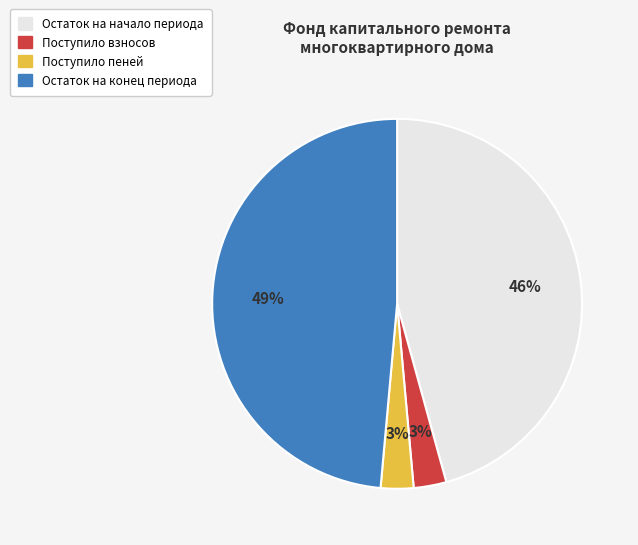

Does any single category account for the majority?

No